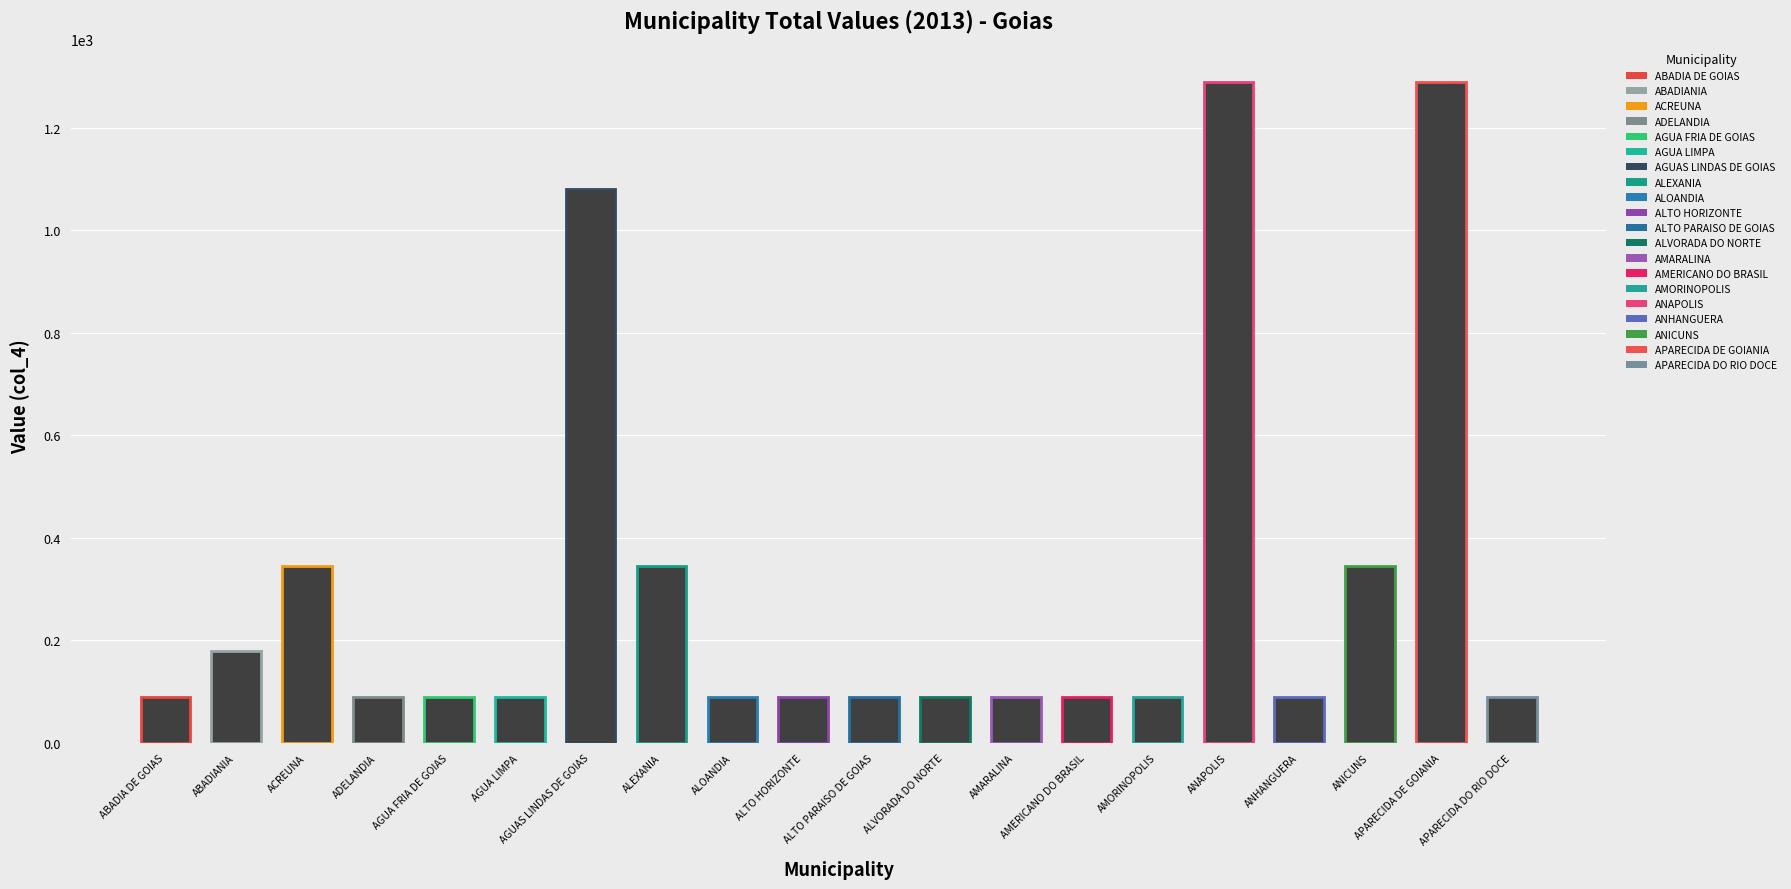

Which category has the lowest value across all series?

ABADIA DE GOIAS